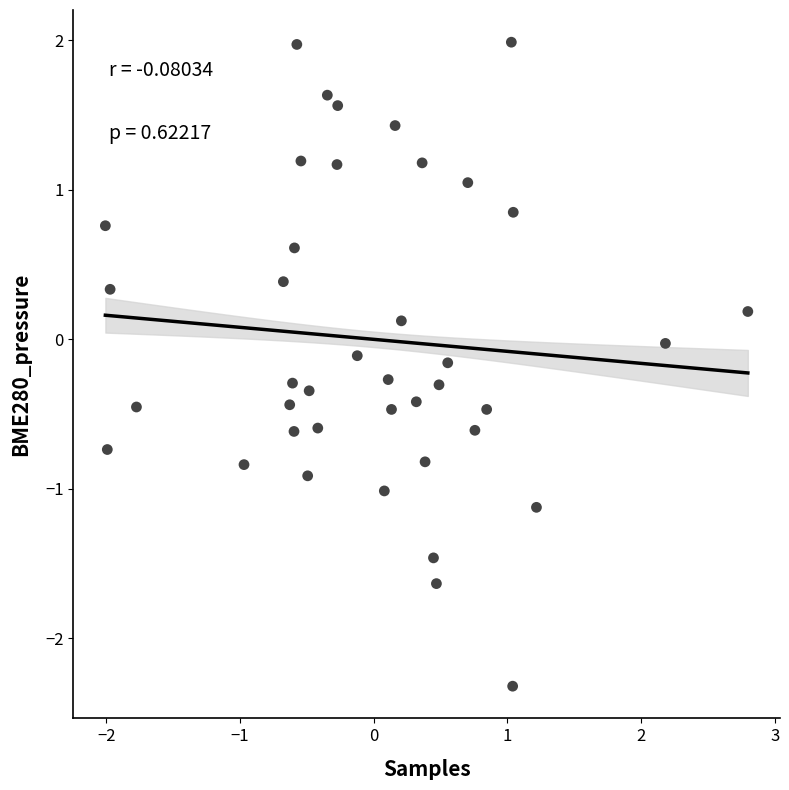

What is the range of X values (max minus min)?

4.8